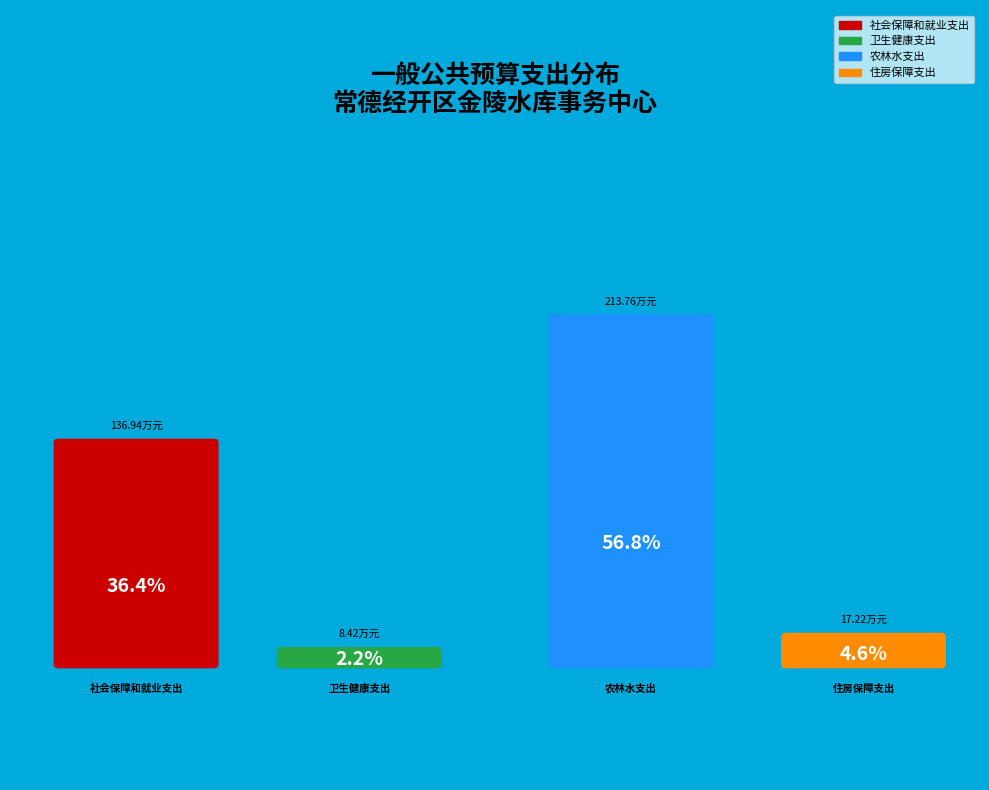

How much of the chart is everything except 社会保障和就业支出?

63.6%